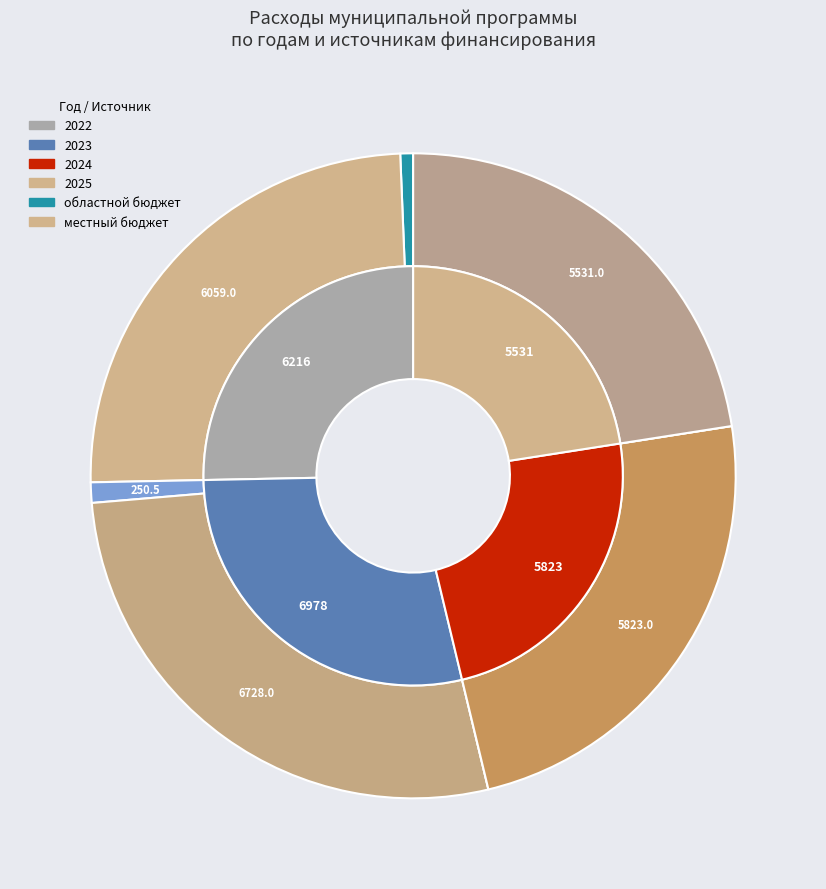

Is there a majority slice in this chart?

No